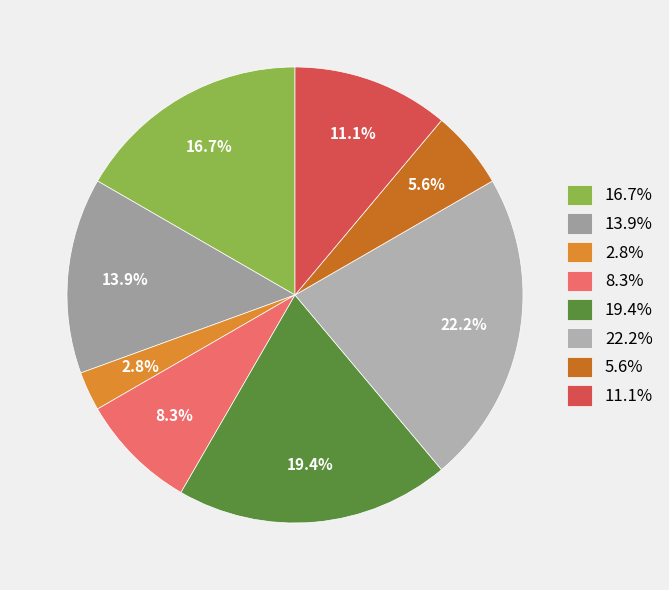

Combined, what portion of the pie is 13.9% and 16.7%?

30.6%